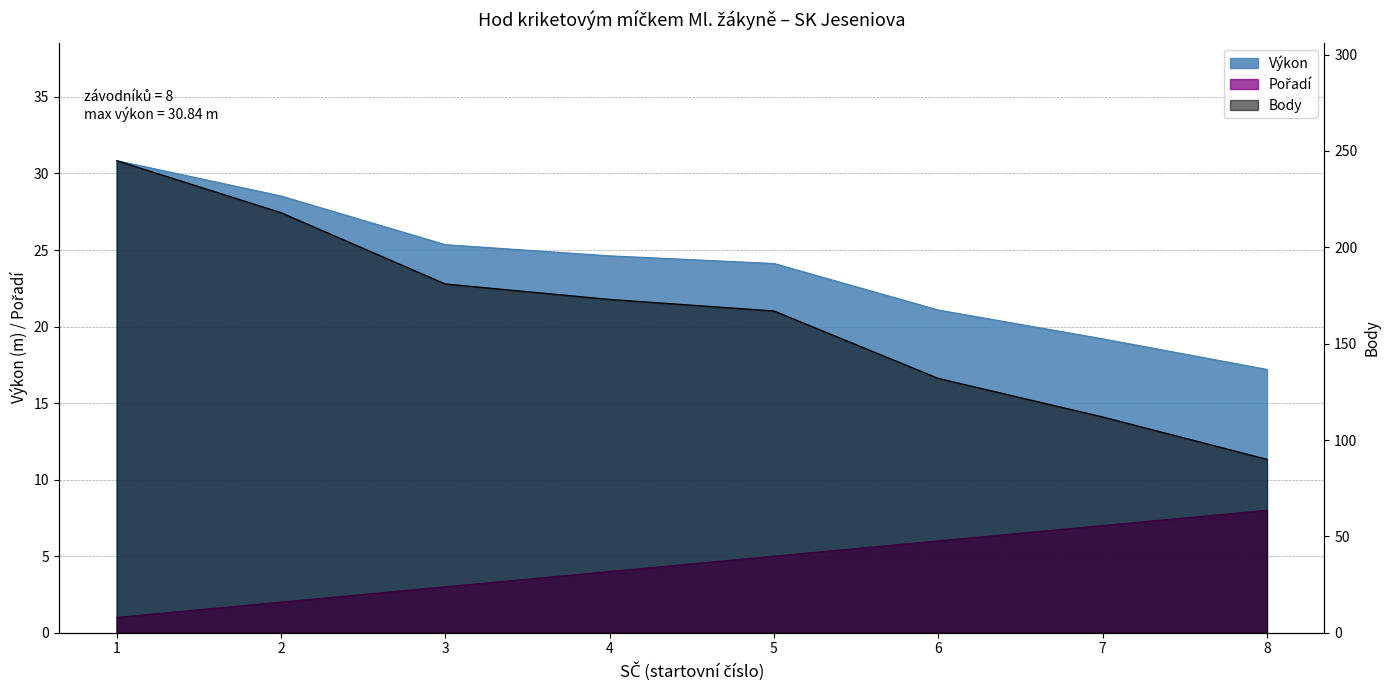

Count the Pořadí values in the range 3 to 7.

5